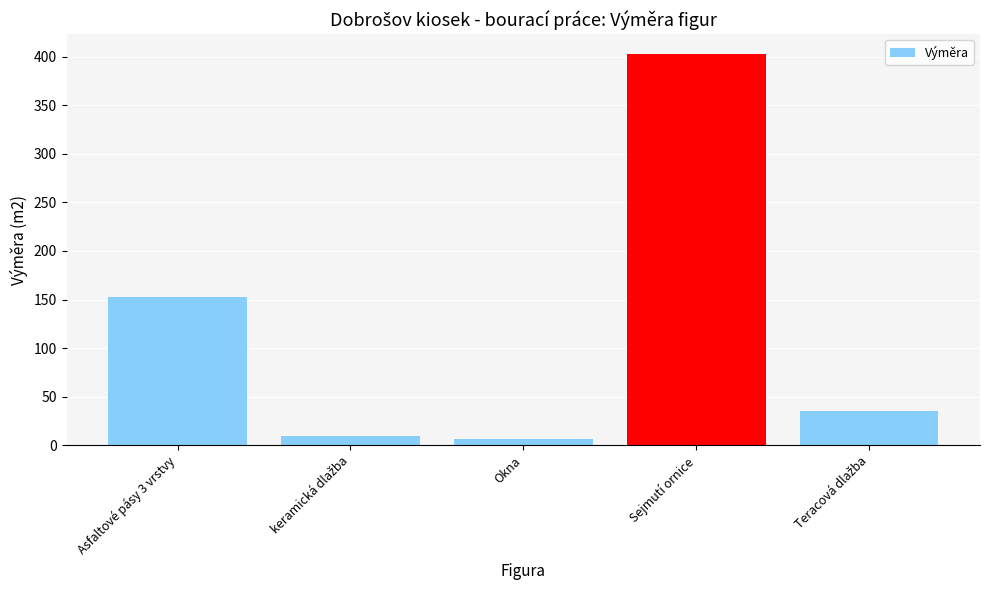

What is the label of the 2nd bar from the right?

Sejmutí ornice